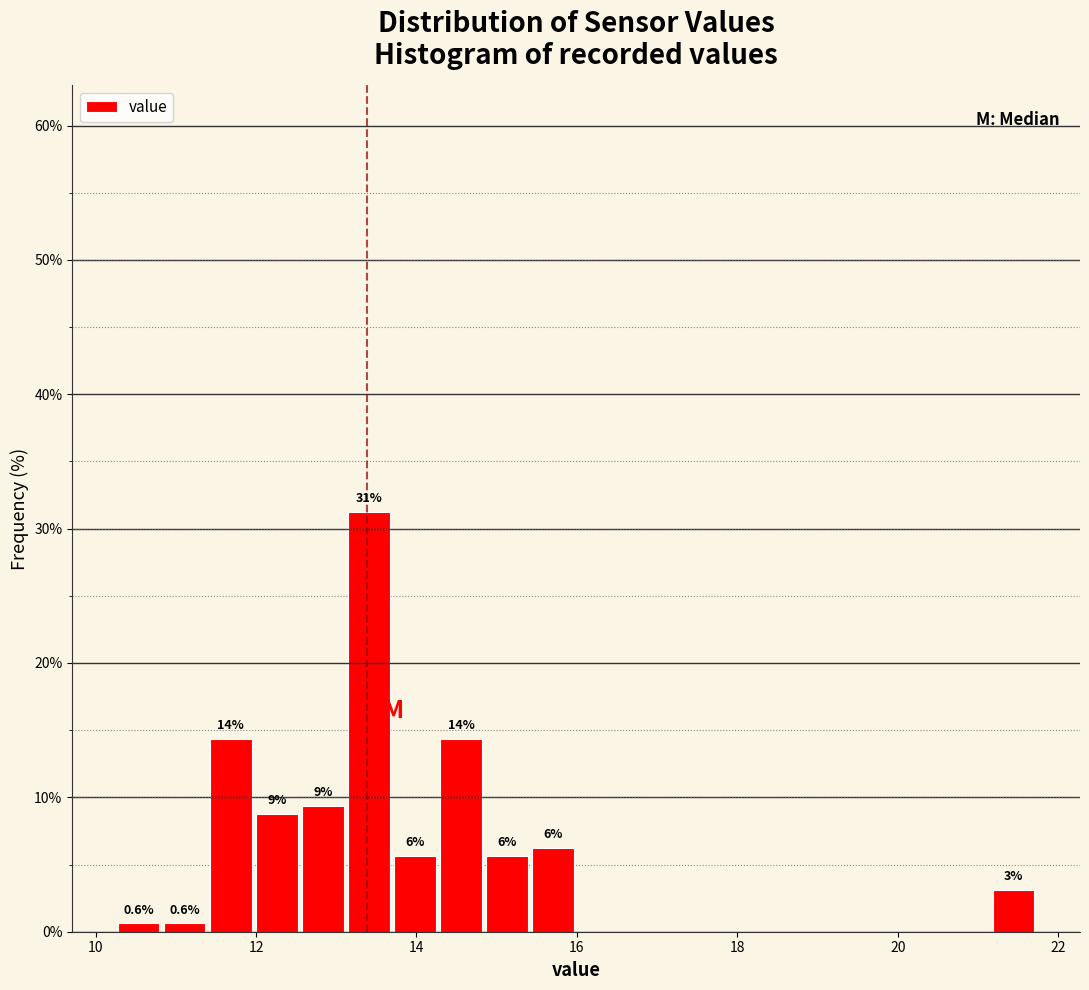

Read against the x-axis, roughly where is the centre of the tallest bar?

13.4